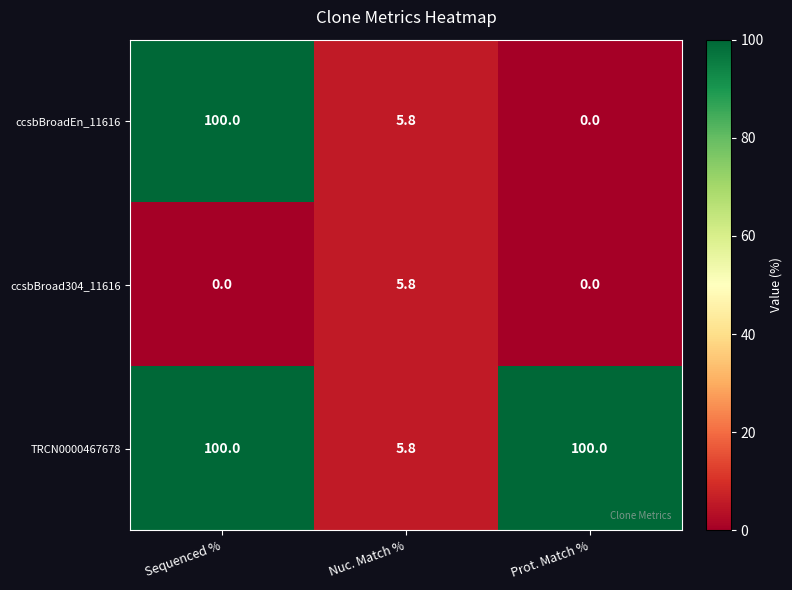

Reading right to left, what are all the values shown in this chart?

ccsbBroadEn_11616: 0.0	5.8	100.0
ccsbBroad304_11616: 0.0	5.8	0.0
TRCN0000467678: 100.0	5.8	100.0